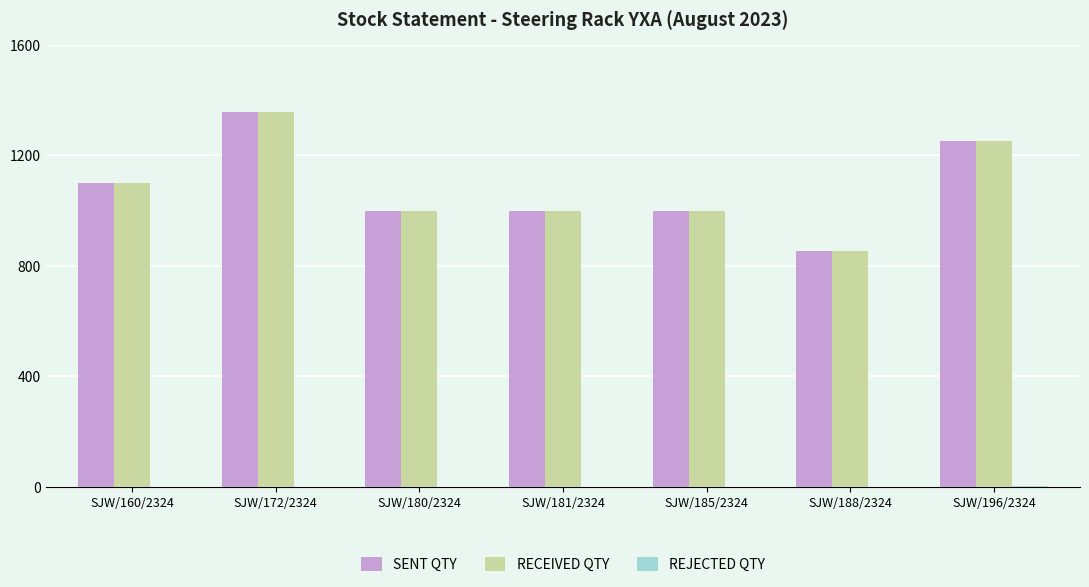

Is it true that SENT QTY equals 1100 at SJW/160/2324?

True